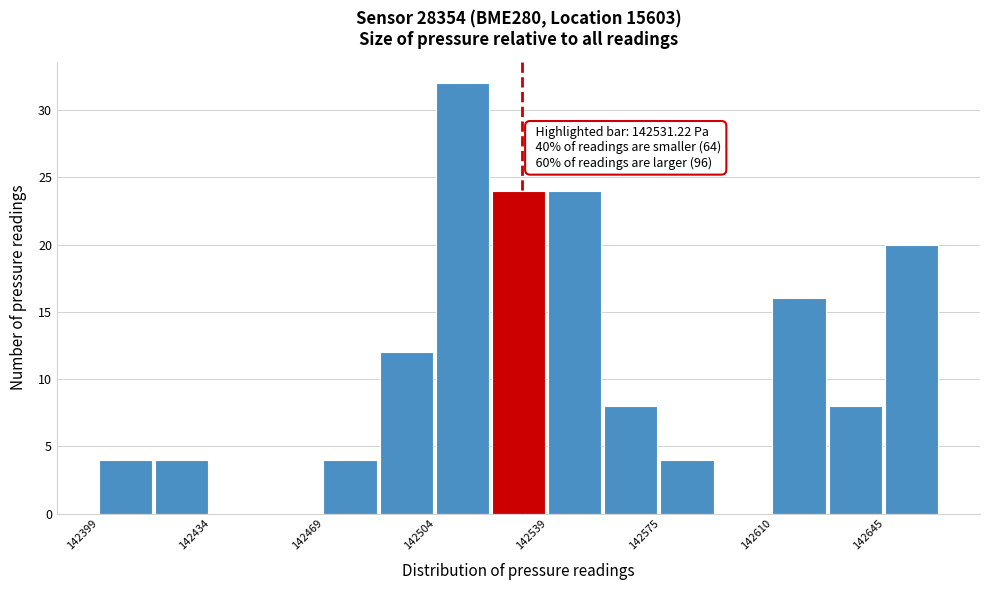

Around what value on the x-axis is the tallest bar? Give the approximate position of its centre, as read against the axis.

142515